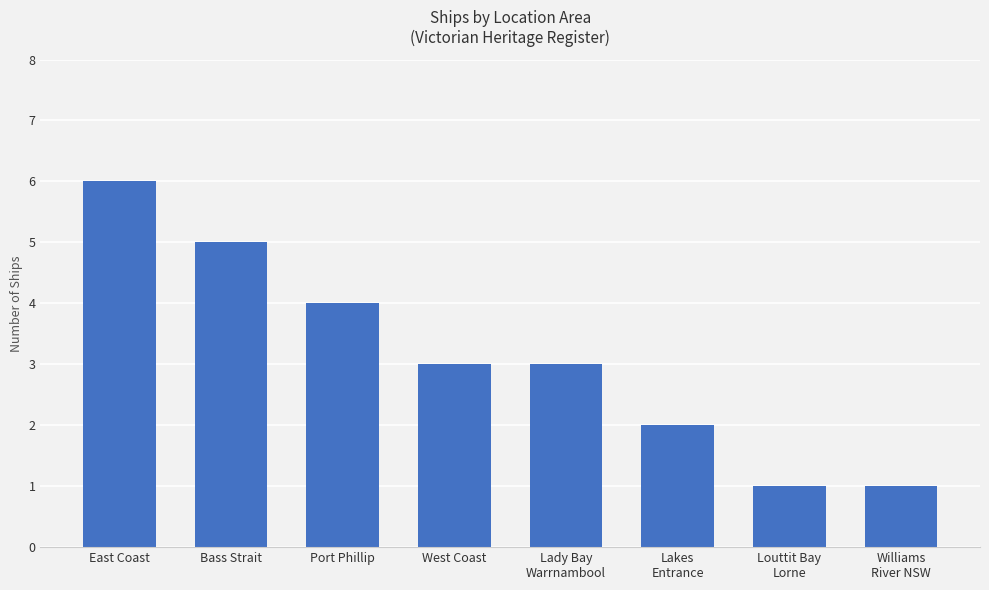

Are the bars horizontal?

No